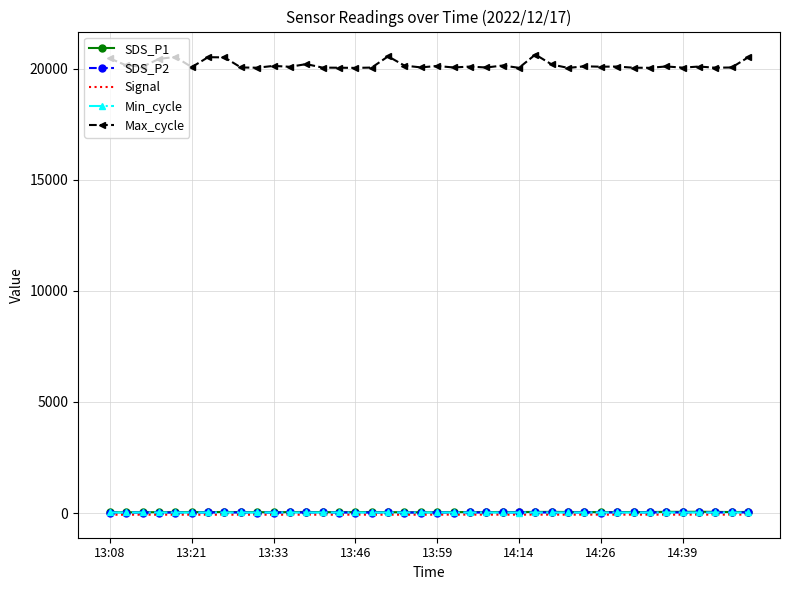

Which series has the largest total across all categories?

Max_cycle